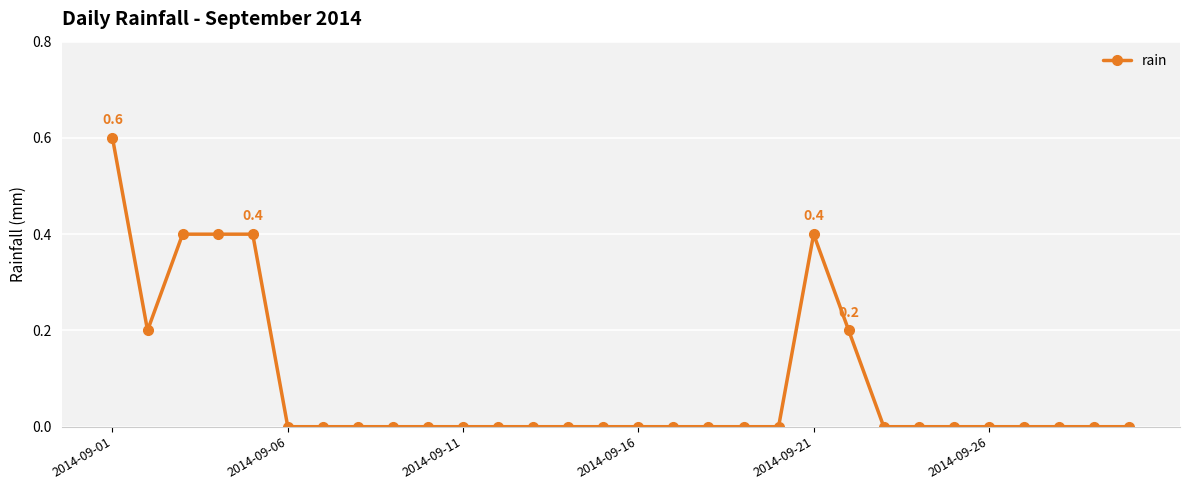

What is the greatest value displayed?

0.6